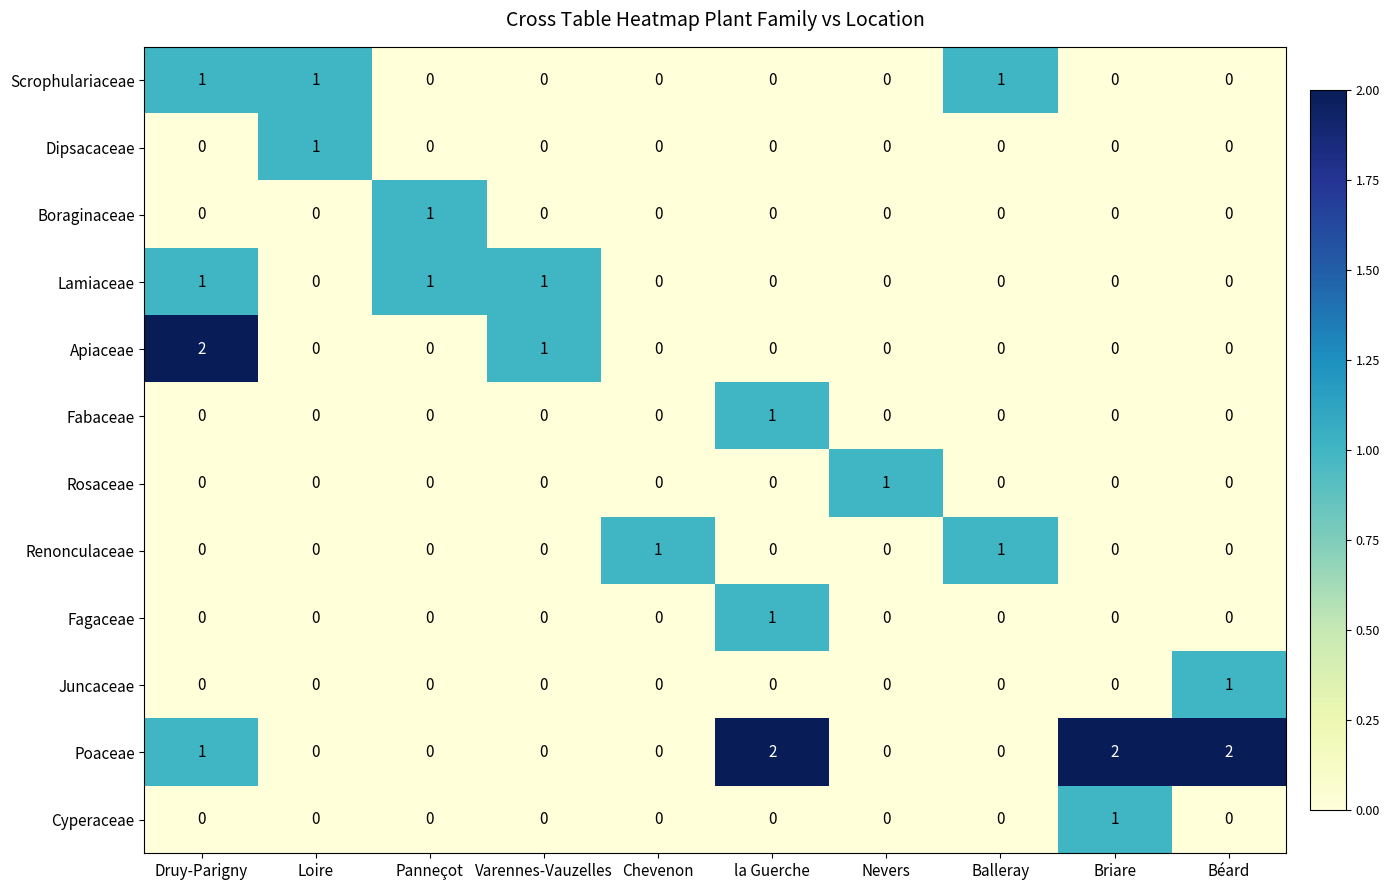

Is the value of Cyperaceae at Briare greater than the value of Fabaceae at Briare?

Yes